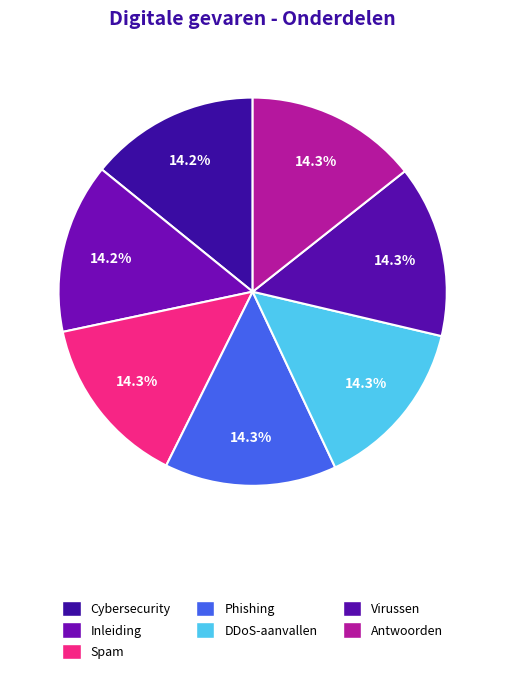

True or false: Inleiding accounts for 14% of the total.

True